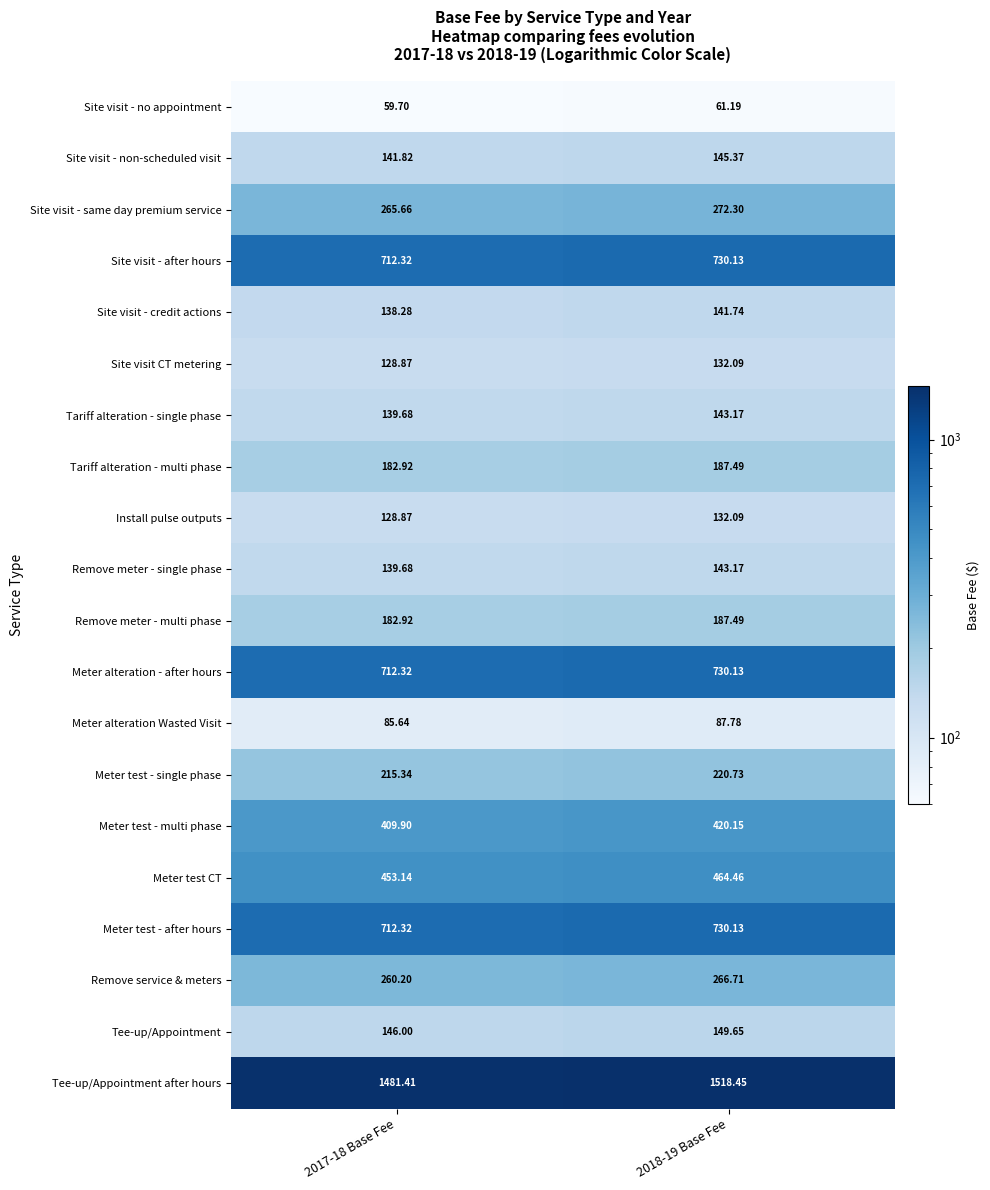

What is the maximum value shown in the chart?

1518.5